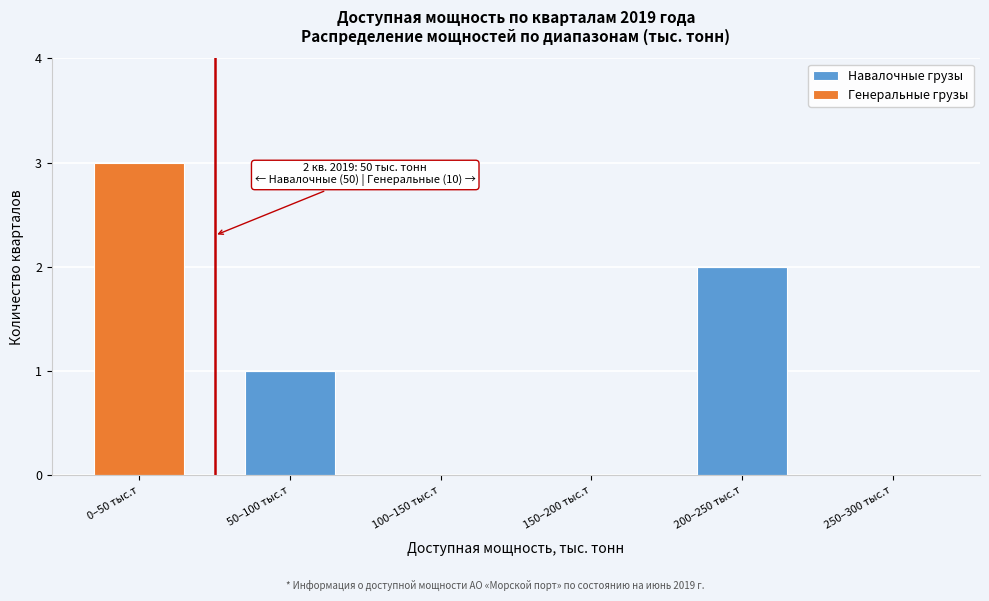

Reading left to right, what are the values for Навалочные грузы?

0–50 тыс.т=0	50–100 тыс.т=1	100–150 тыс.т=0	150–200 тыс.т=0	200–250 тыс.т=2	250–300 тыс.т=0